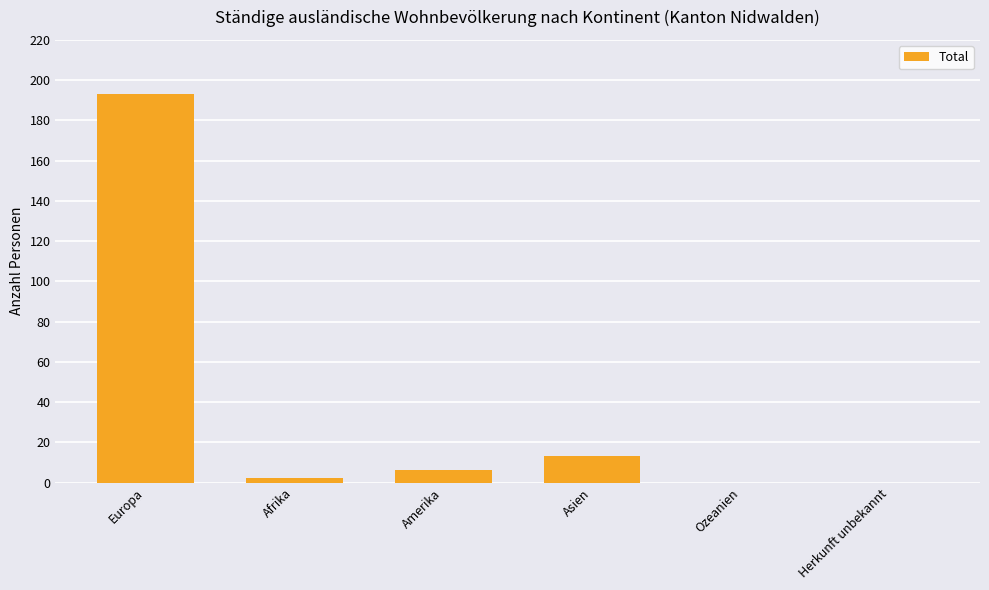

True or false: the data shows 0 at Ozeanien.

True